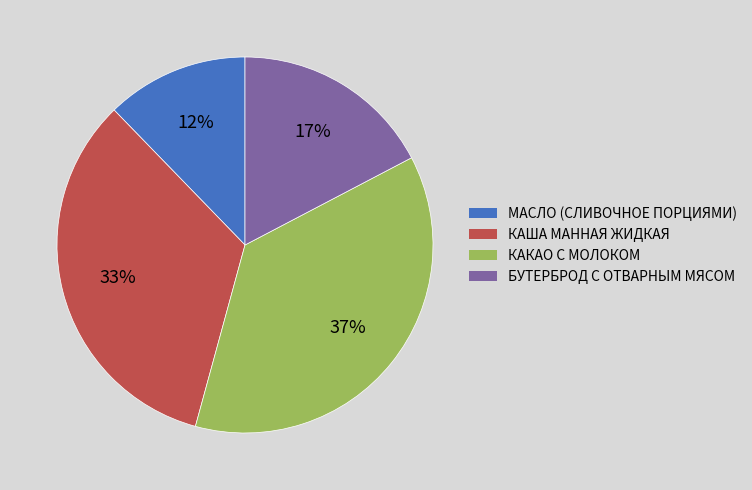

Do КАКАО С МОЛОКОМ and МАСЛО (СЛИВОЧНОЕ ПОРЦИЯМИ) together represent more than half of the pie?

No